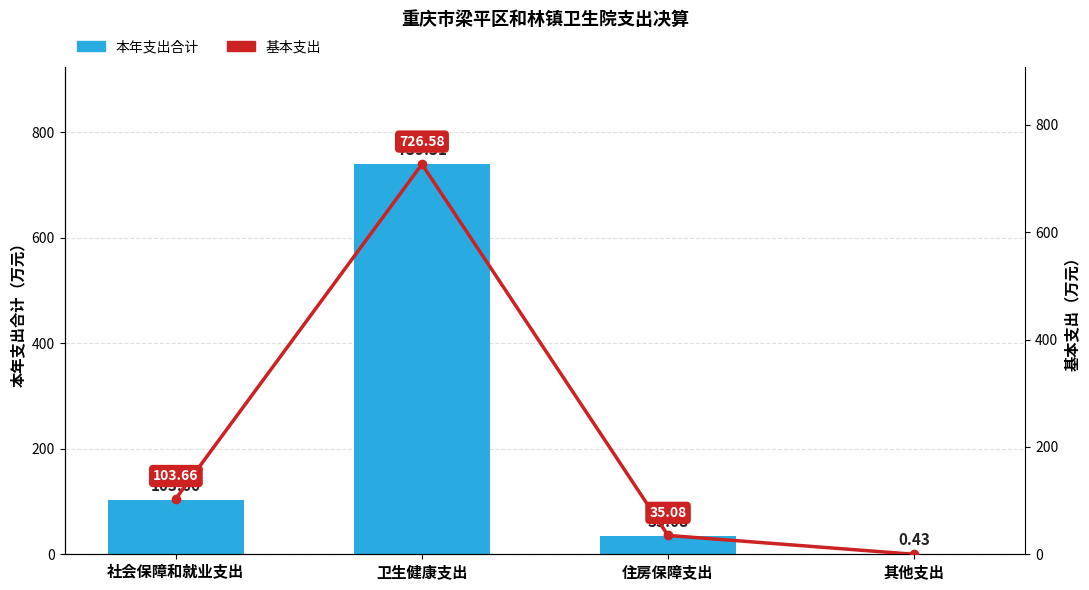

True or false: 本年支出合计 has a value of 1034.4 at 卫生健康支出.

False